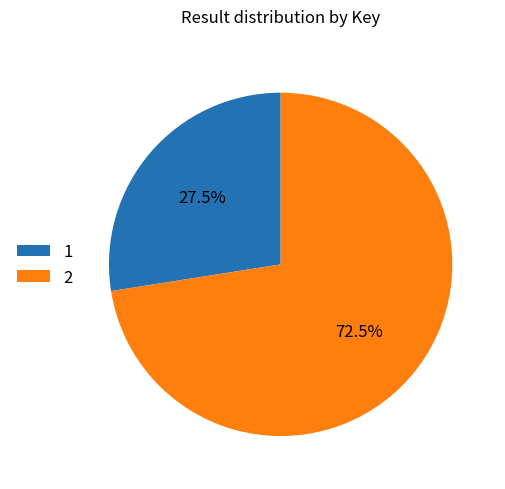

Do 2 and 1 together represent more than half of the pie?

Yes